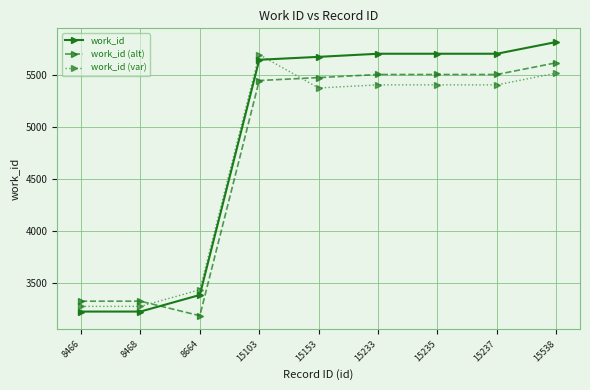

Is it true that work_id equals 4821 at 8664?

False